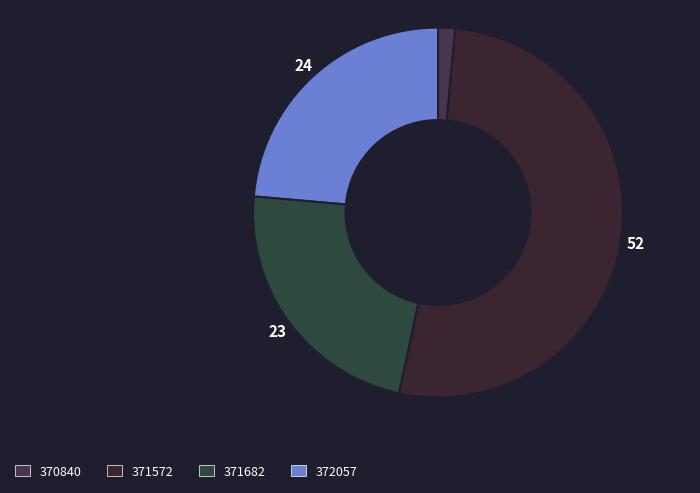

How many segments does this pie chart have?

4